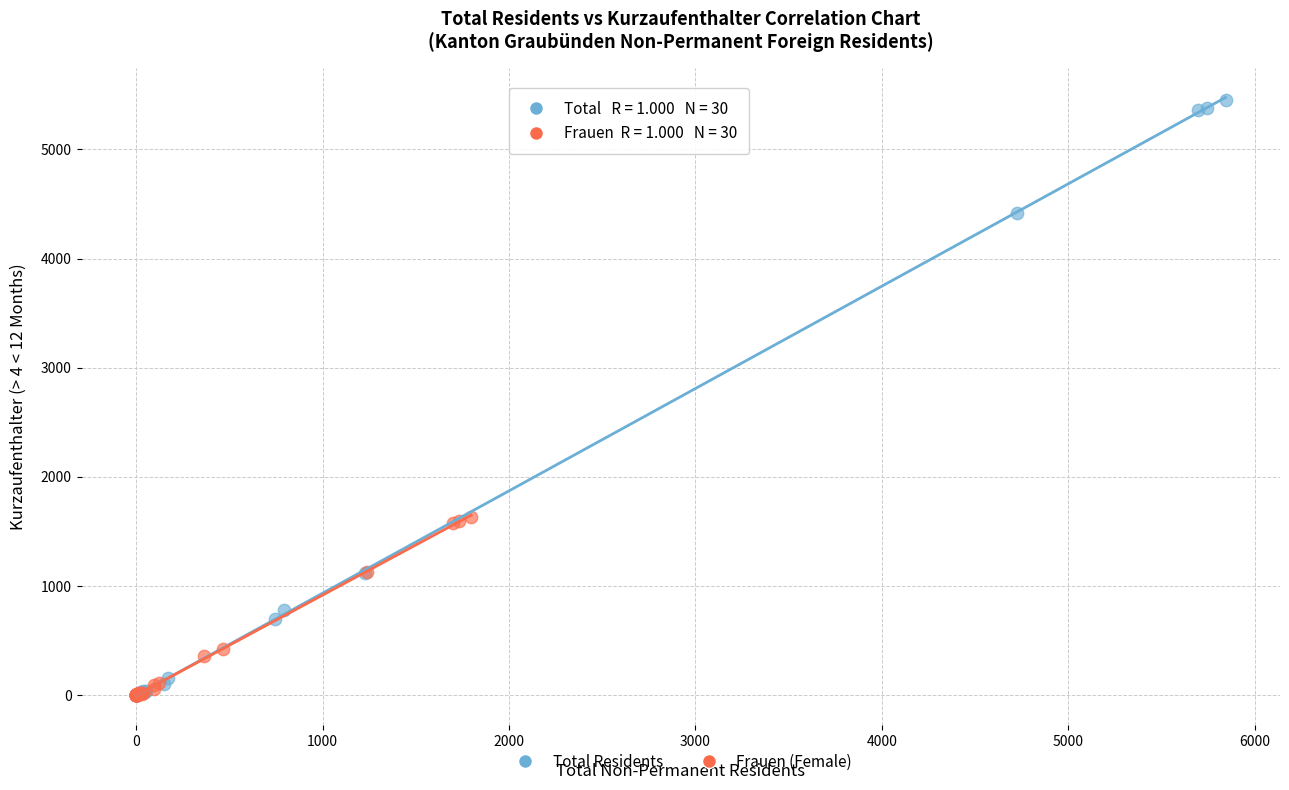

Which series has the widest spread of Y values?

Total Residents